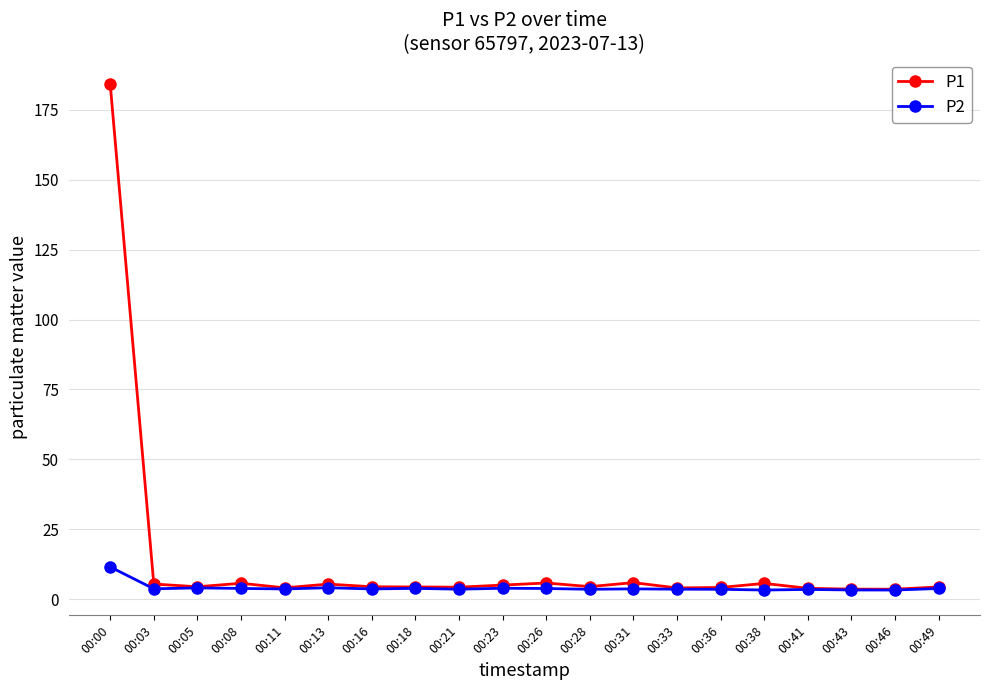

Which series has the widest spread of values?

P1